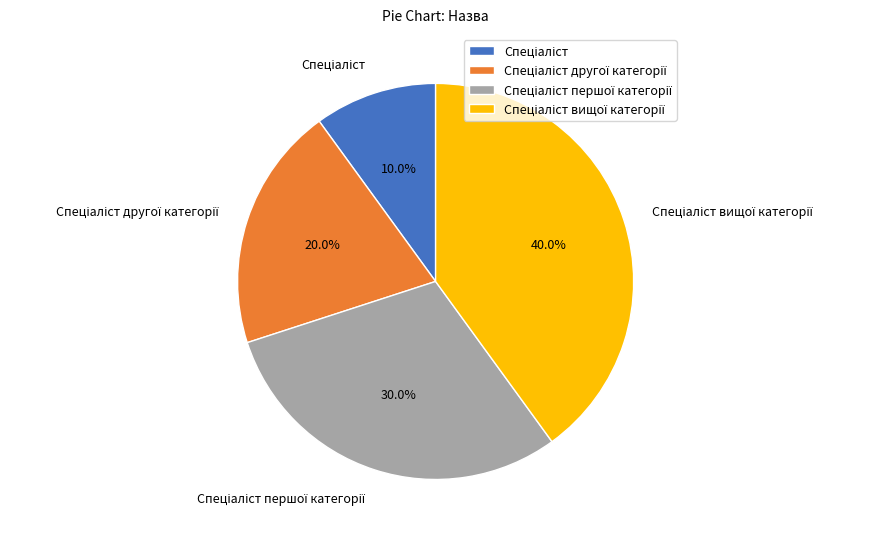

Does any single category account for the majority?

No